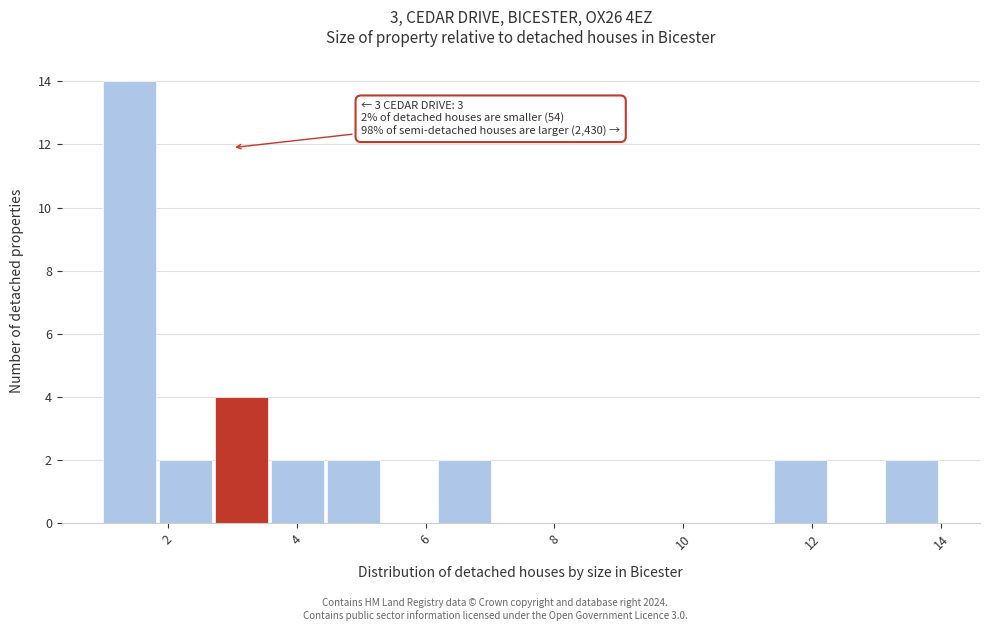

Which range on the x-axis has the tallest bar?

1.0 to 1.8